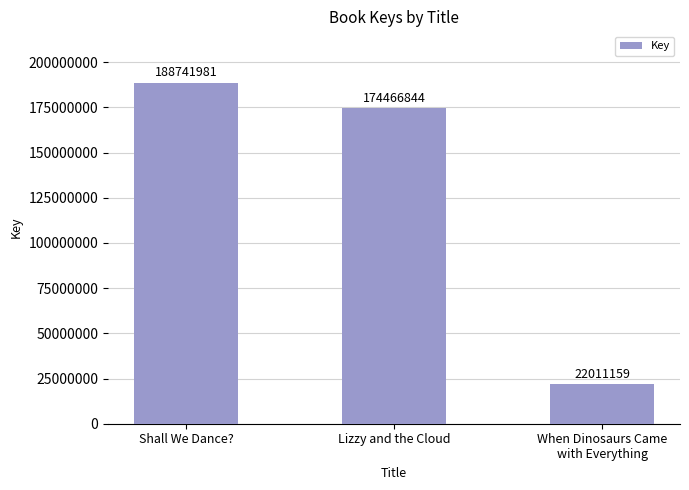

Which category has the highest value across all series?

Shall We Dance?